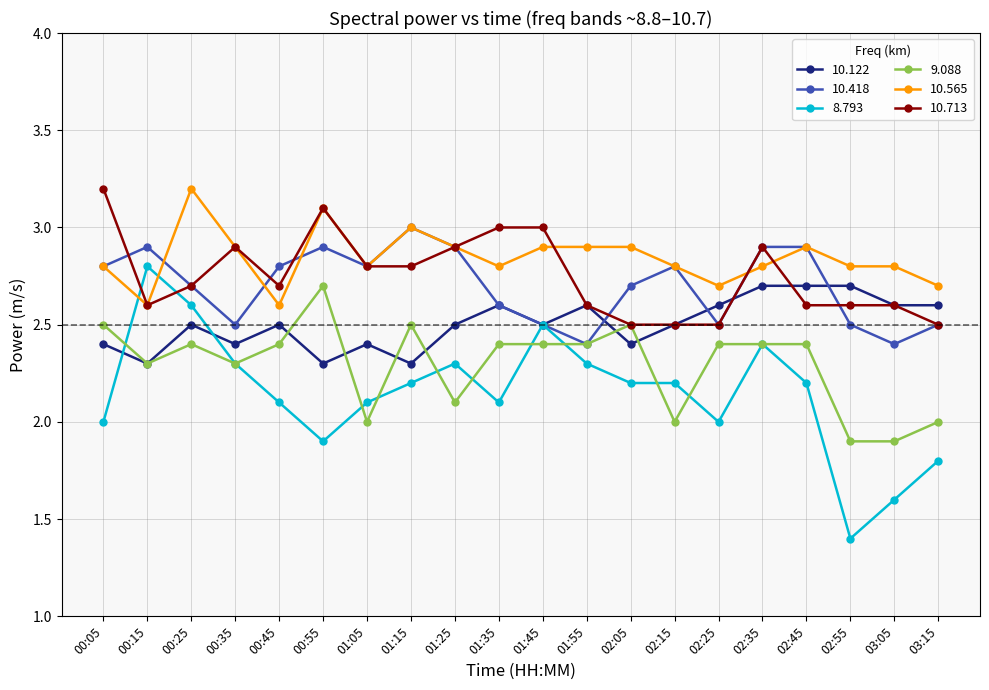

What is the highest value of the 9.088 series?

2.7